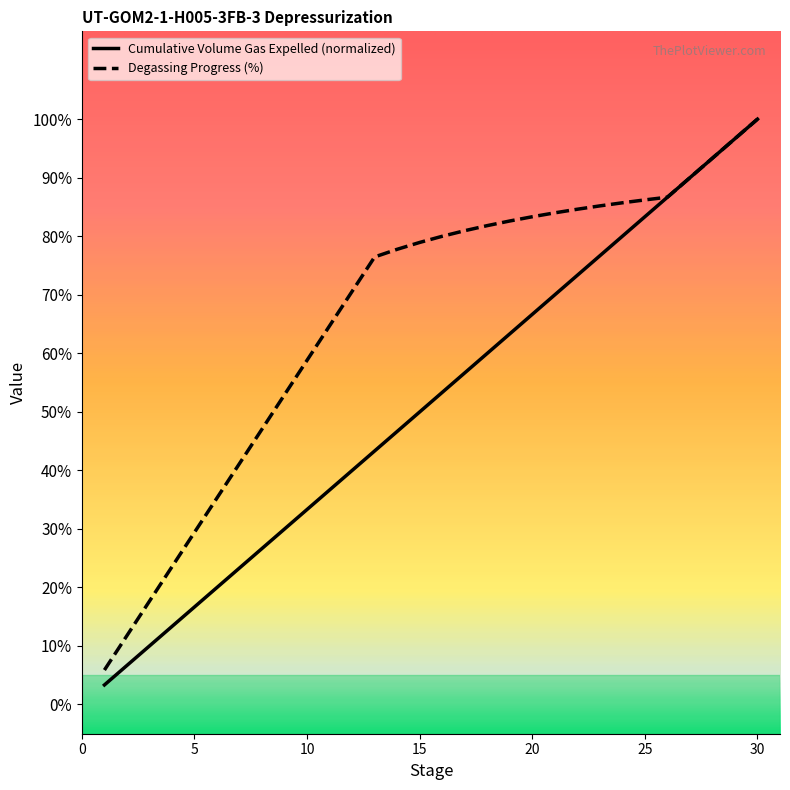

Does the chart display data point markers on the line(s)?

No